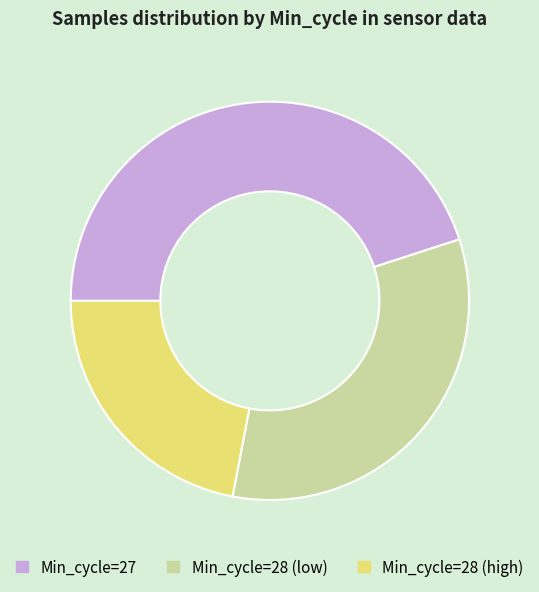

How many segments does this pie chart have?

3